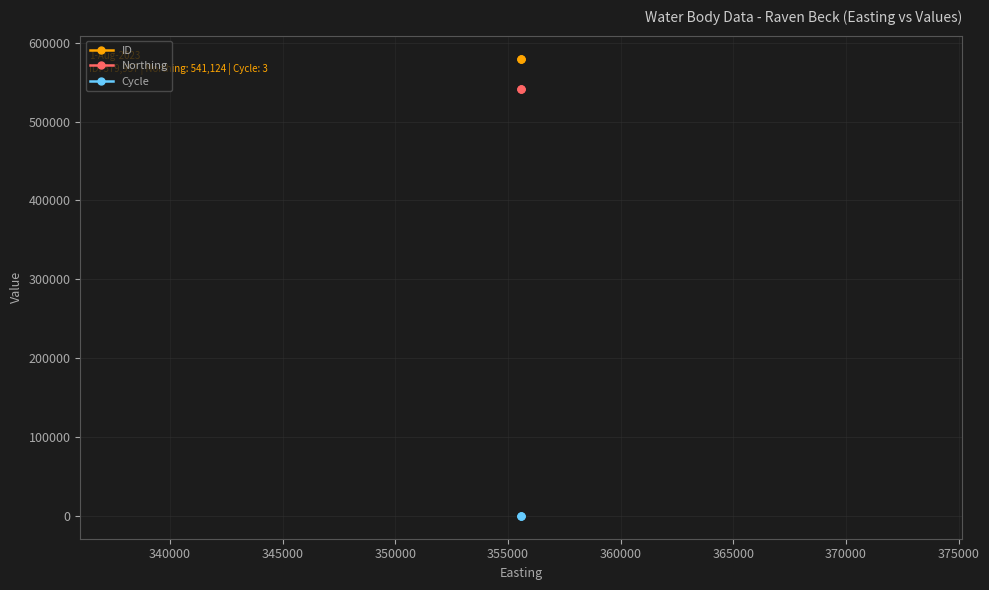

Rank the series by their maximum value, from highest to lowest.

ID, Northing, Cycle